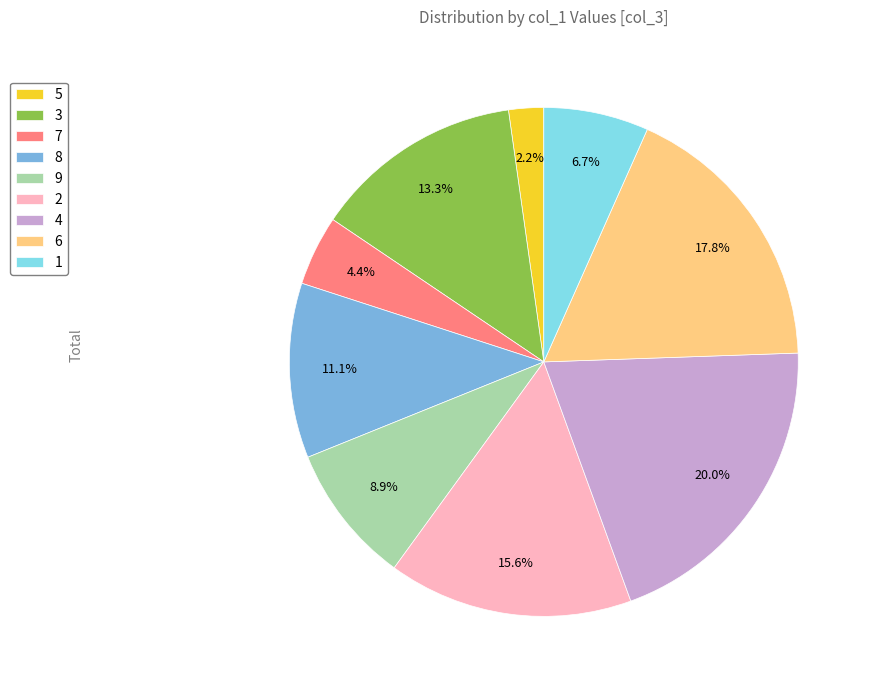

To the nearest percent, what is the difference between the largest and smallest slice percentages?

18%